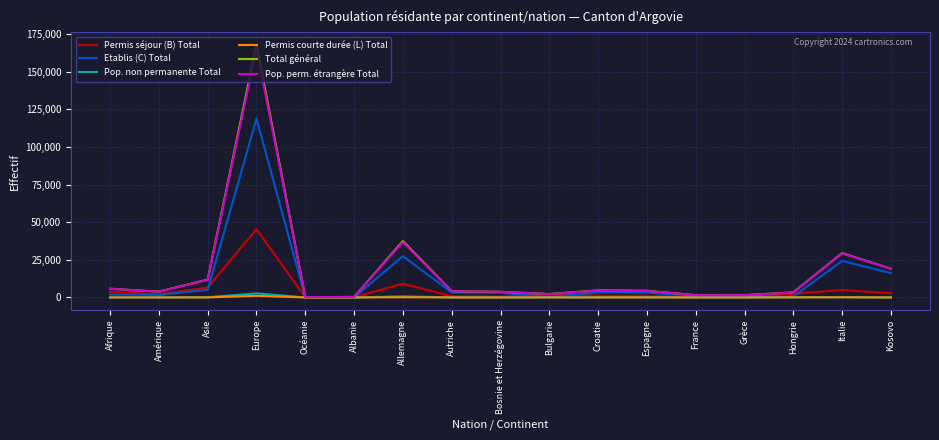

What is the maximum value shown in the chart?

167954